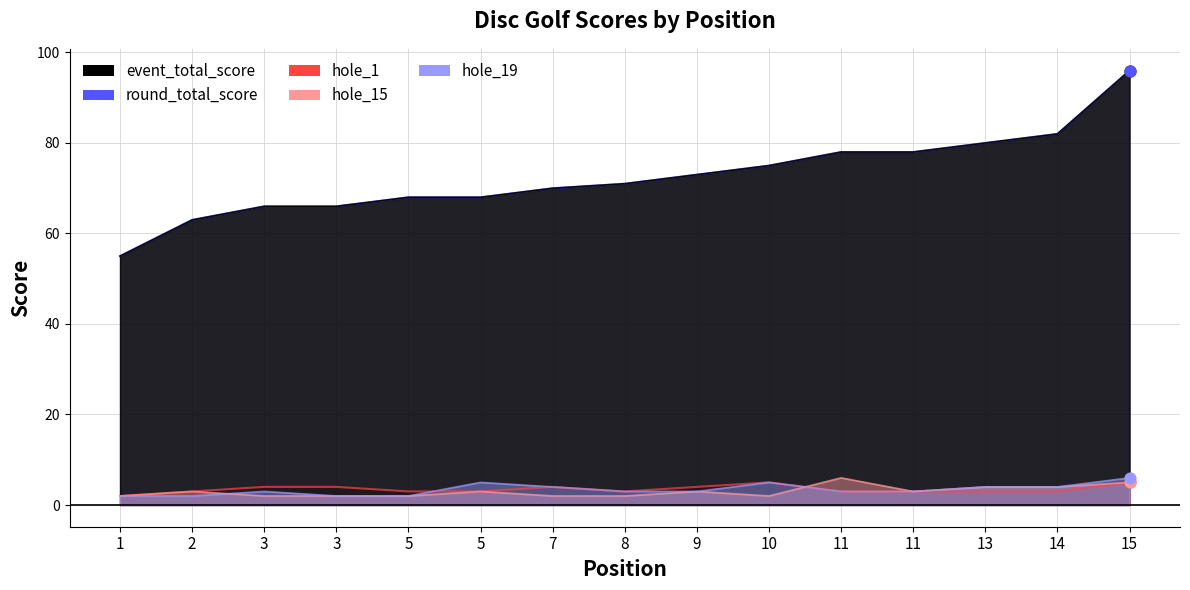

At how many categories does at least one series exceed 40?

15